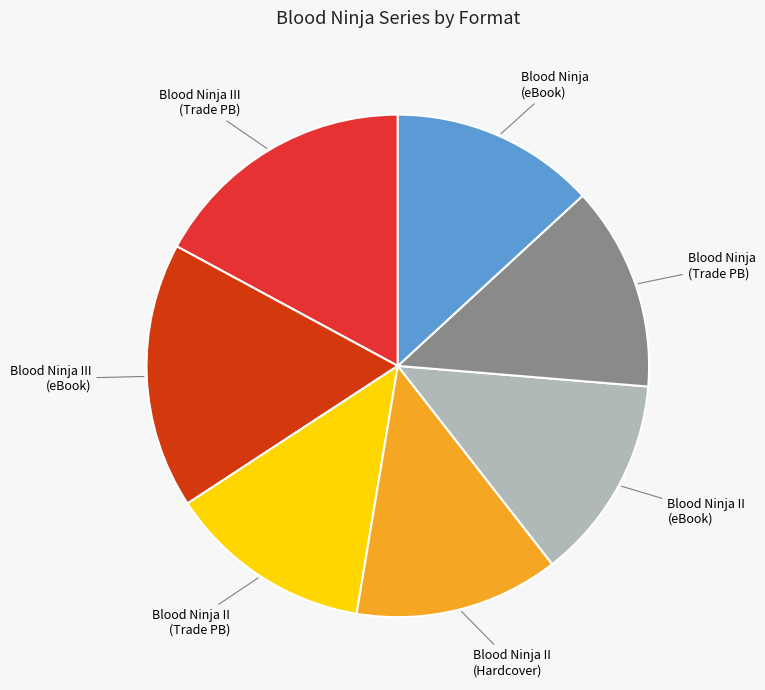

Do Blood Ninja II (Hardcover) and Blood Ninja (eBook) together represent more than half of the pie?

No